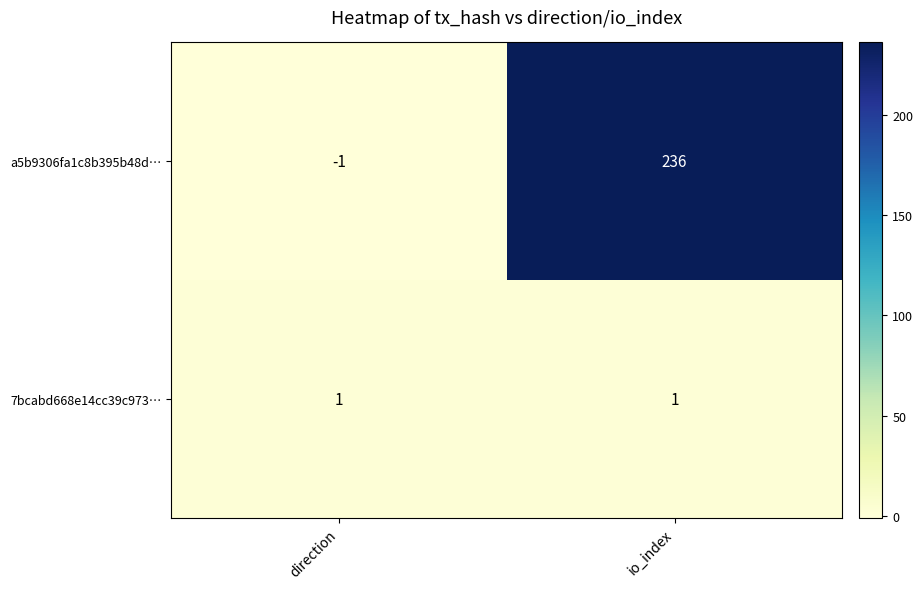

Which series changed the most between direction and io_index?

a5b9306fa1c8b395b48d…